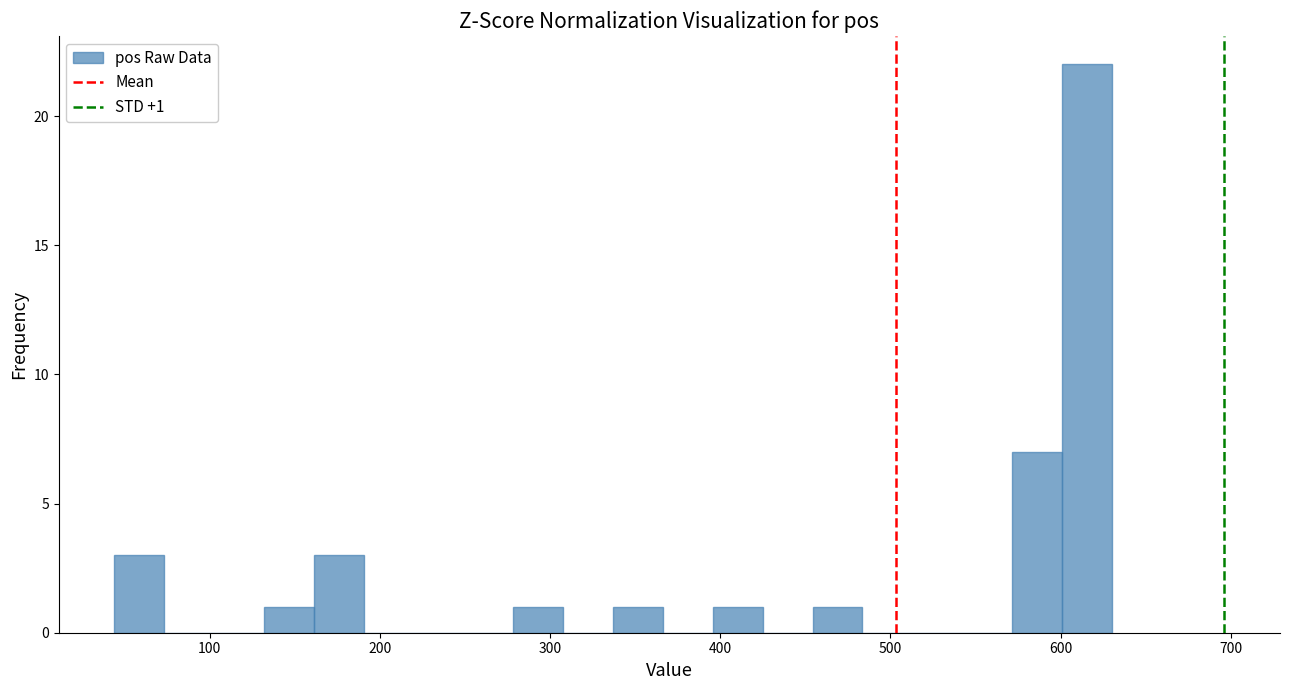

Read against the x-axis, roughly where is the centre of the tallest bar?

620